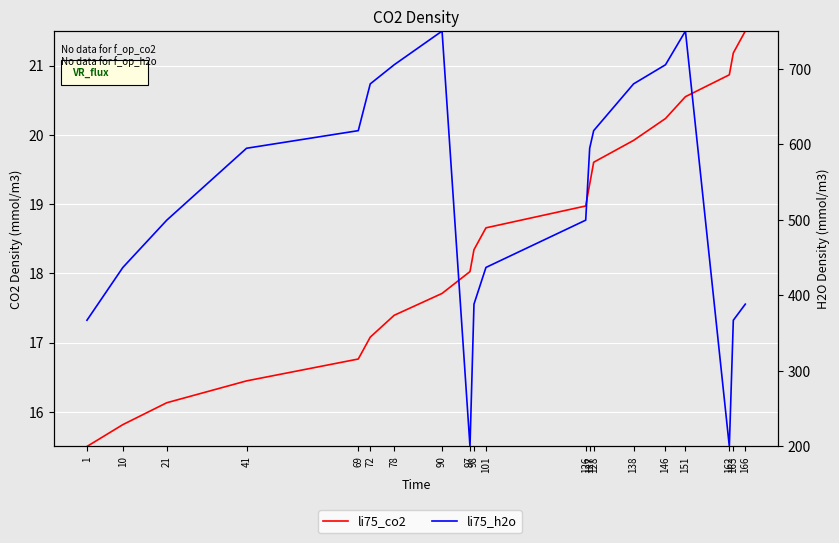

What is the smallest value displayed?

15.5